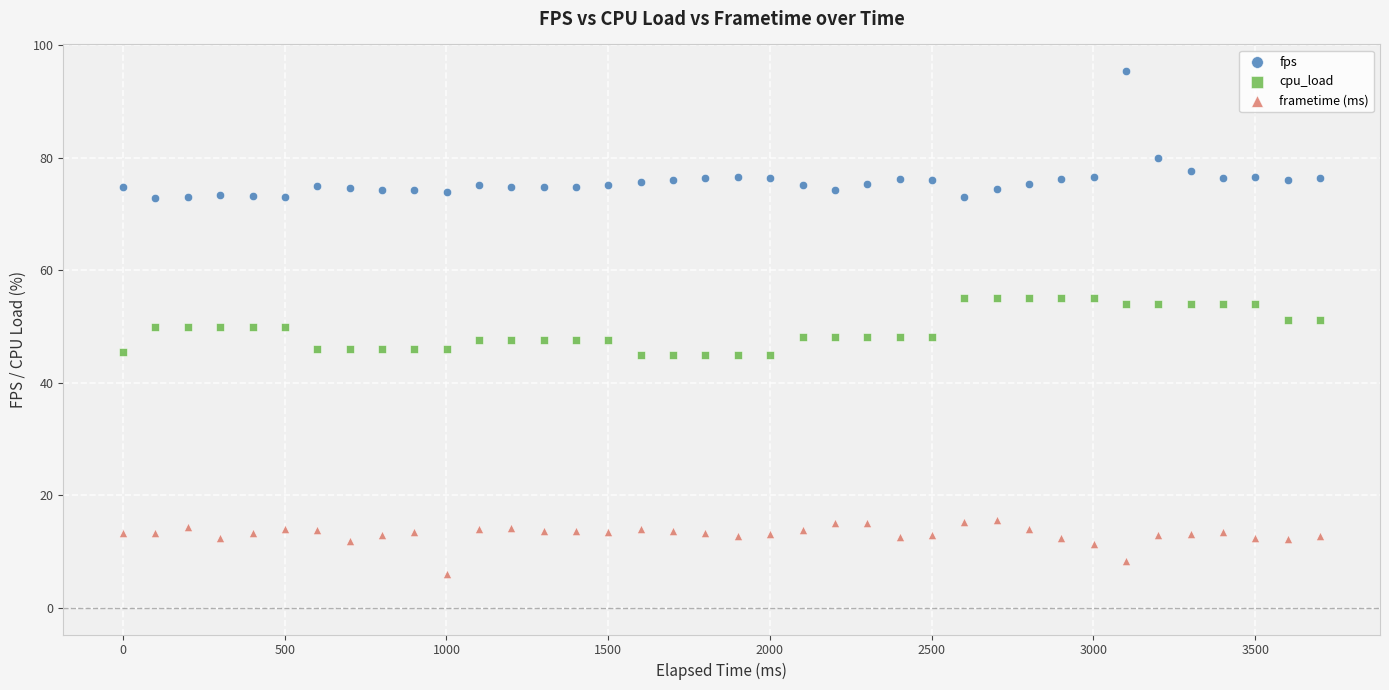

Across all data points, what is the range of Y values (max minus min)?

89.4